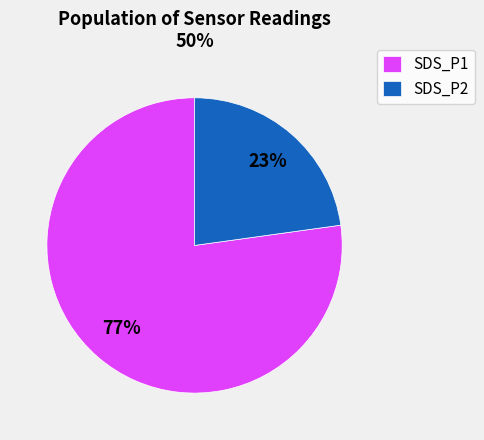

How many segments does this pie chart have?

2